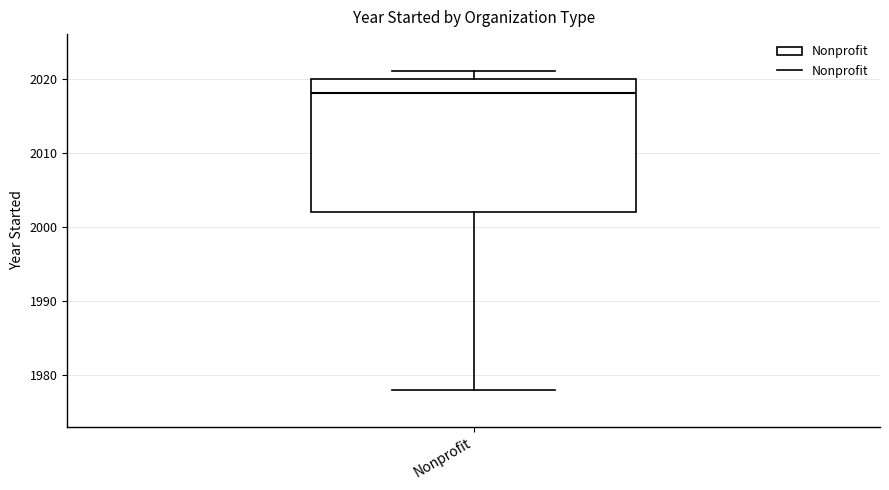

Read this box plot against the y-axis: the position of the median line, the range covered by the box, and the ends of both whiskers. The values are not printed on the chart, so give them approximately, as read against the axis.

median 2018, box 2002 to 2020, whiskers 1978 to 2021